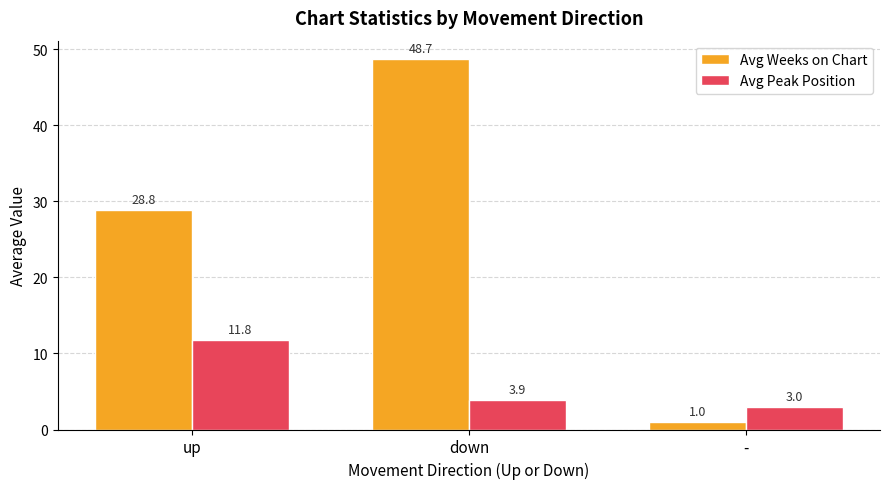

What is the total value across all series at up?

40.6